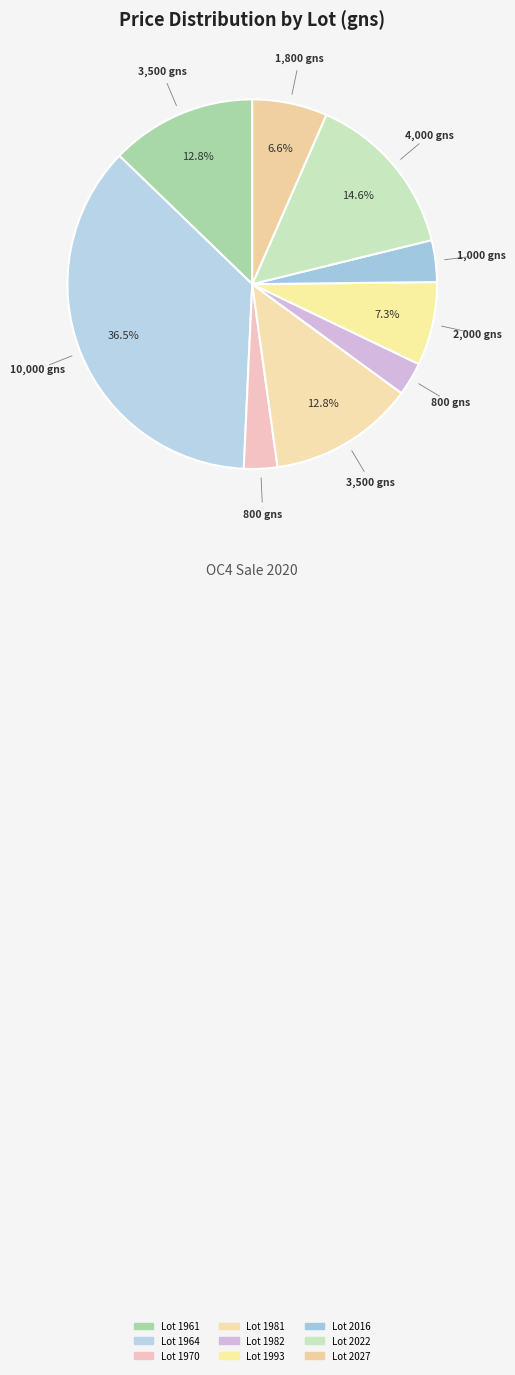

Count the number of slices in the pie.

9